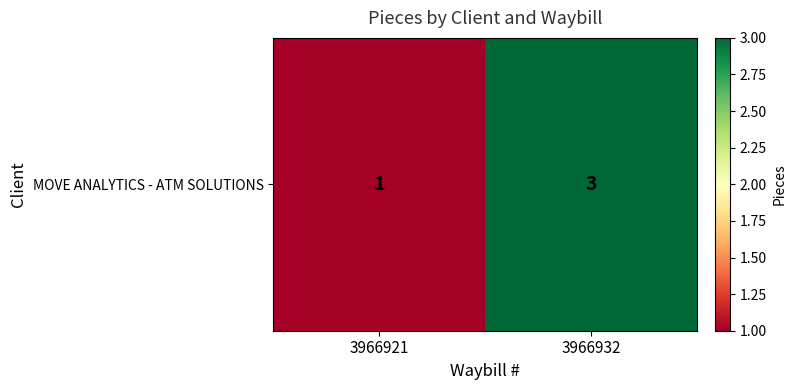

List the labels in order of value, largest first.

3966932, 3966921